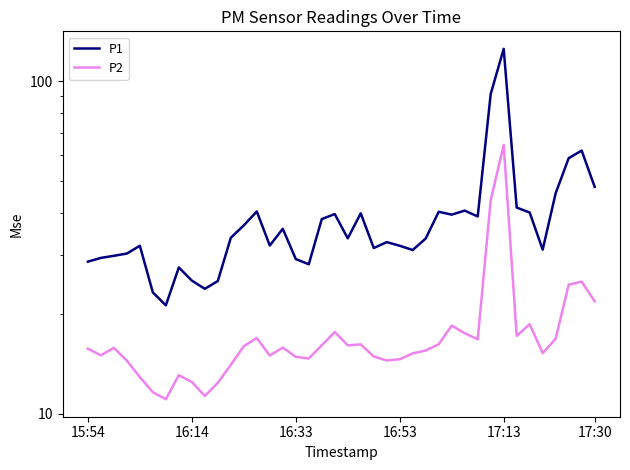

How many interior local valleys does the P1 series have?

10